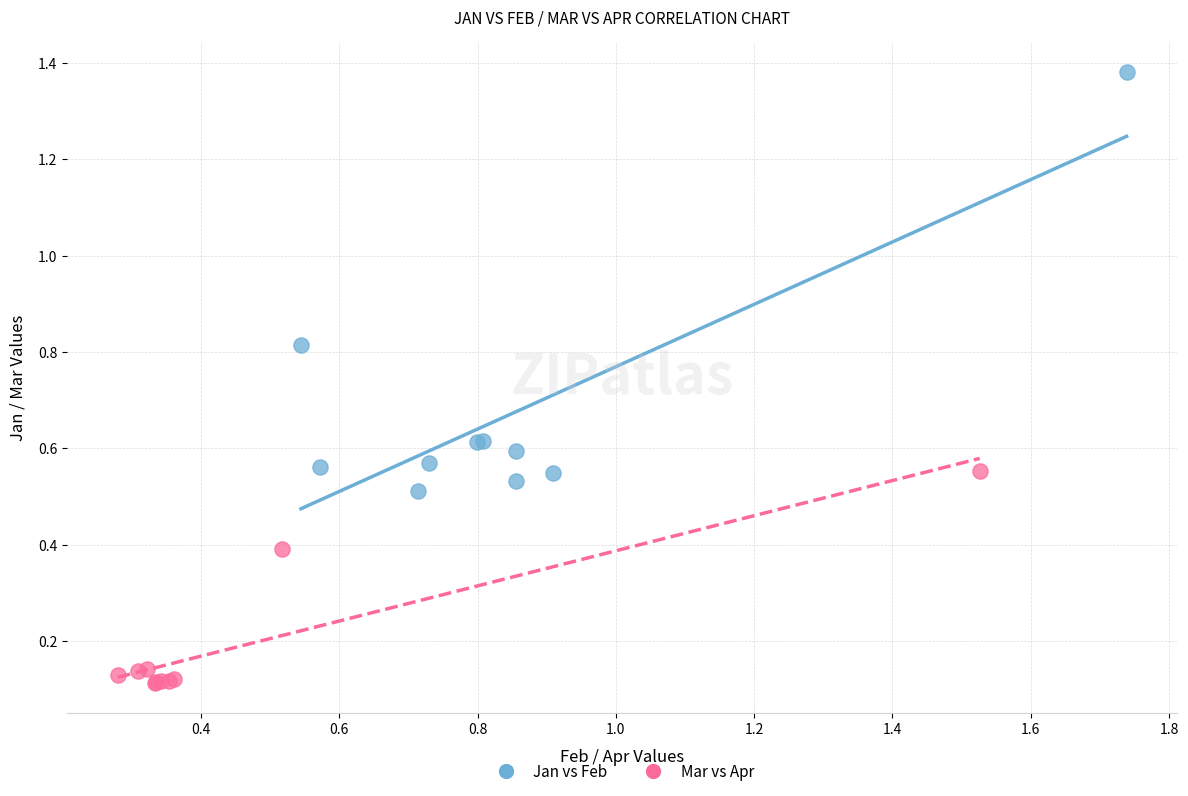

What are all the series names shown in the legend?

Jan vs Feb, Mar vs Apr